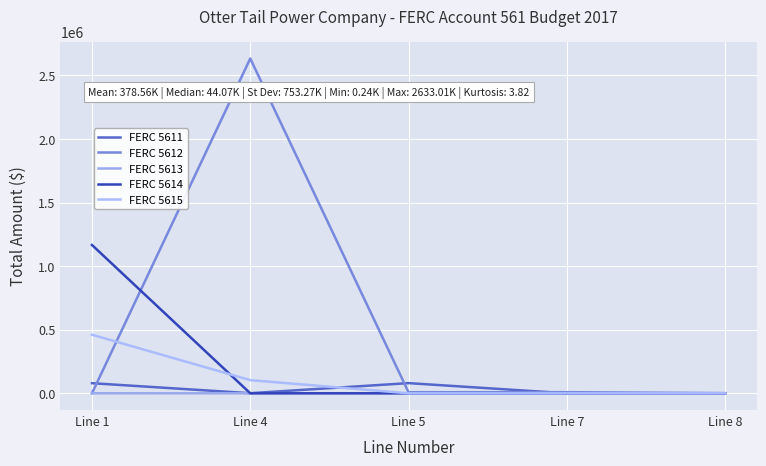

What is the value of the FERC 5615 point at the 1st from the left?

460637